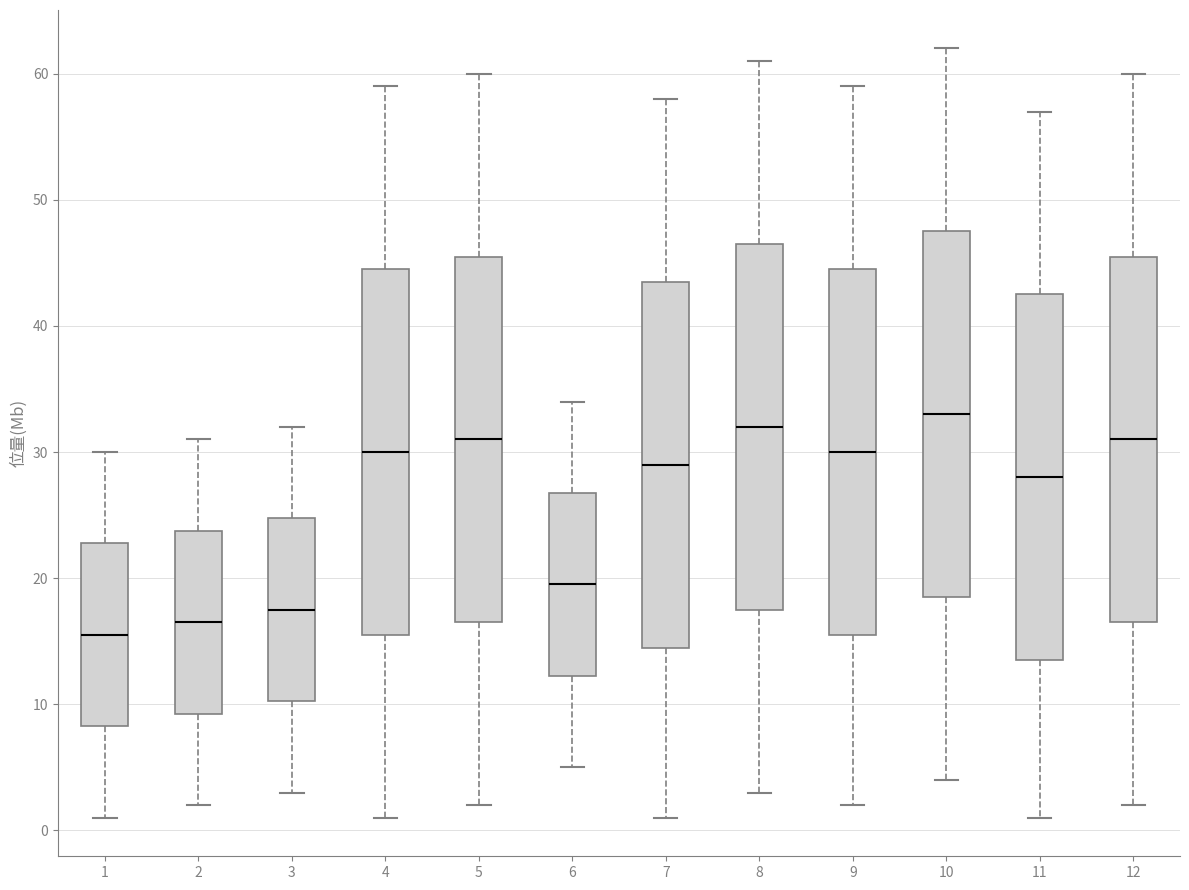

Where does the lower whisker of the box at x = 10 end on the y-axis? The values are not printed on the chart, so give them approximately, as read against the axis.

4